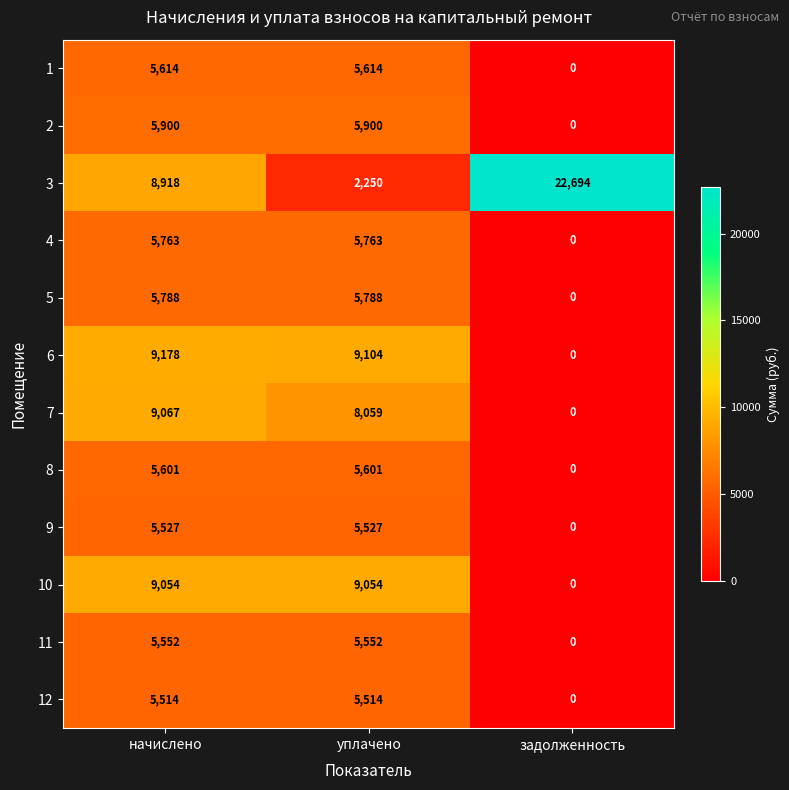

What is the maximum value shown in the chart?

22694